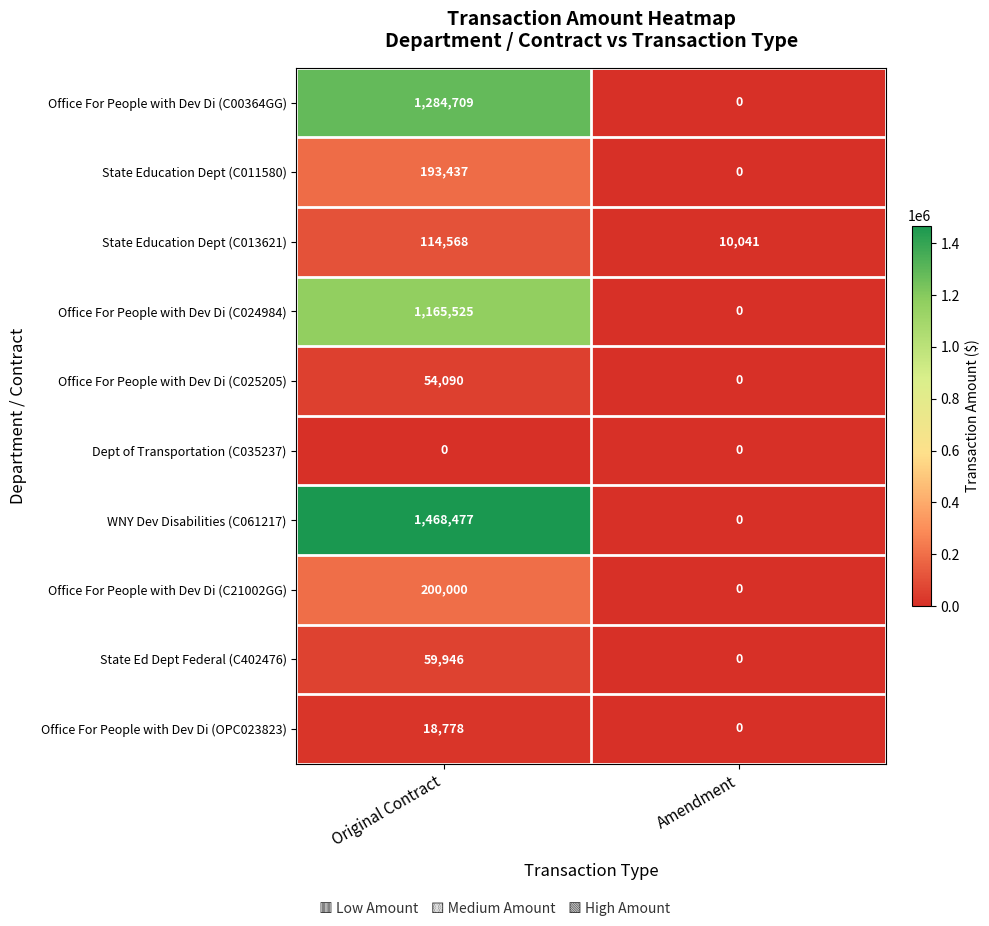

The Office For People with Dev Di (C024984) series shows 0 at Amendment. True or false?

True